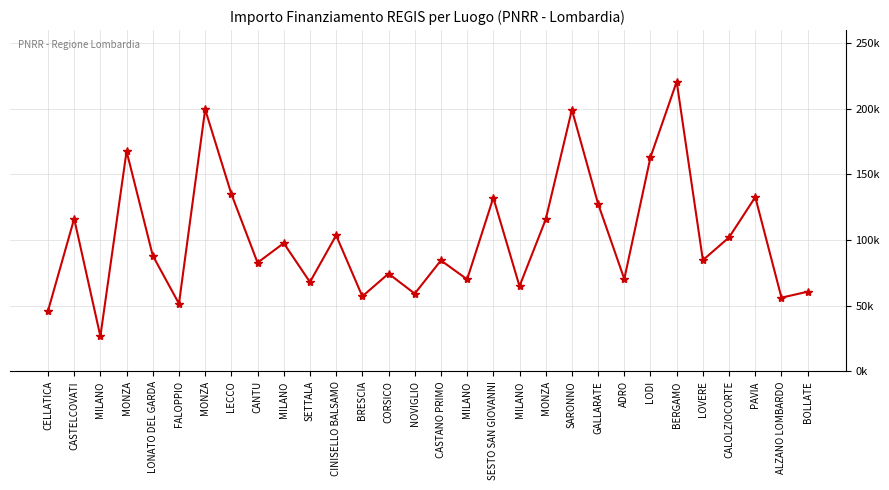

Does the chart display data point markers on the line(s)?

Yes